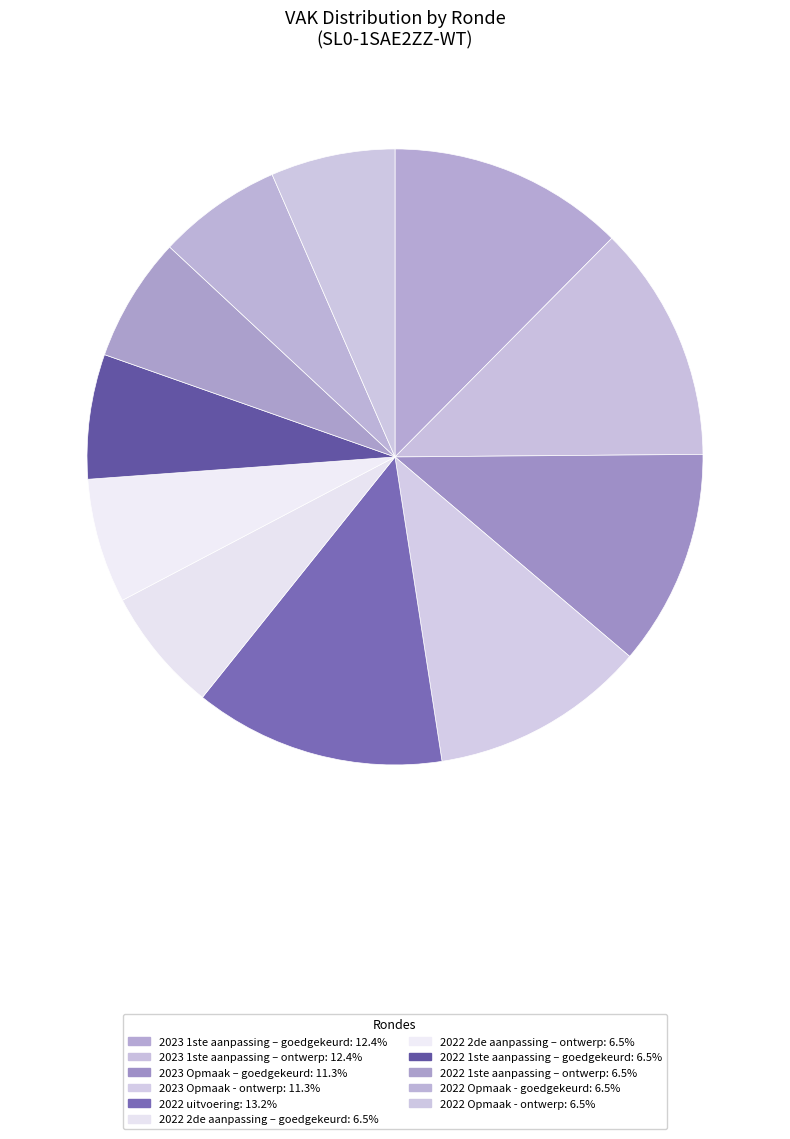

What is the largest slice in the pie chart?

2022 uitvoering